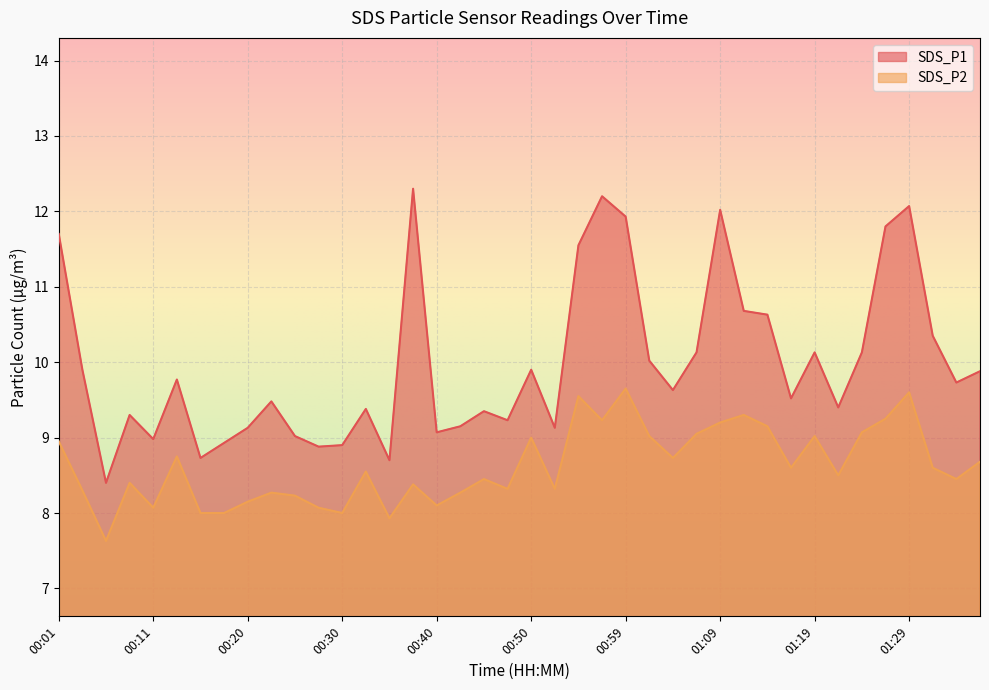

List the series in order of their overall mean, lowest first.

SDS_P2, SDS_P1